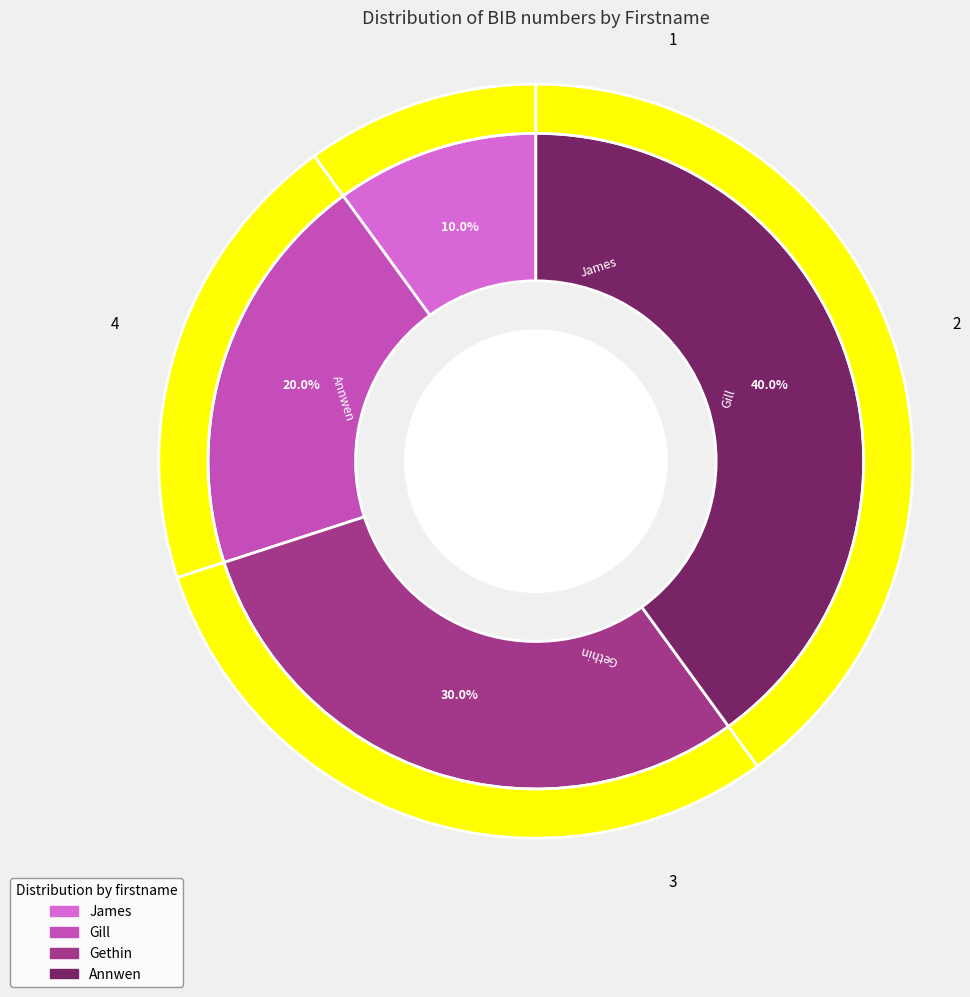

Is it true that Annwen is 40% of the pie?

True